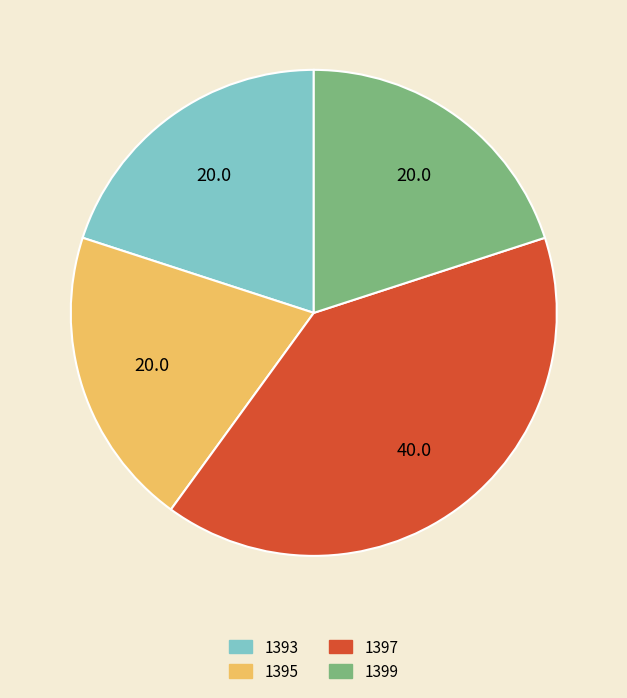

How many segments does this pie chart have?

4